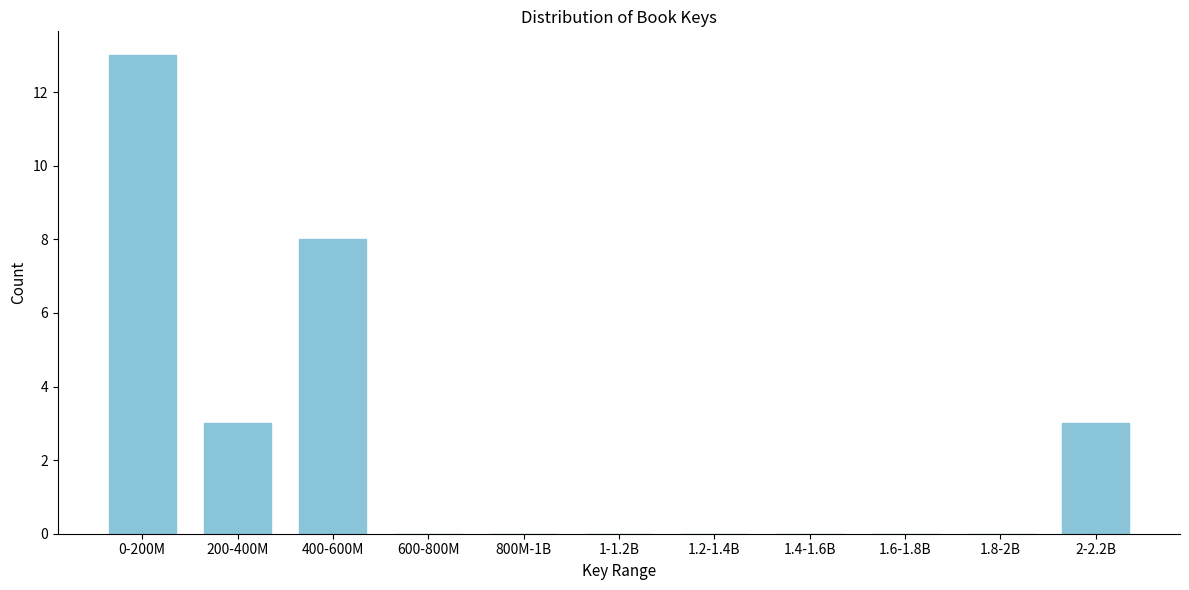

Reading right to left, list all the values displayed in this chart.

2-2.2B=3	1.8-2B=0	1.6-1.8B=0	1.4-1.6B=0	1.2-1.4B=0	1-1.2B=0	800M-1B=0	600-800M=0	400-600M=8	200-400M=3	0-200M=13